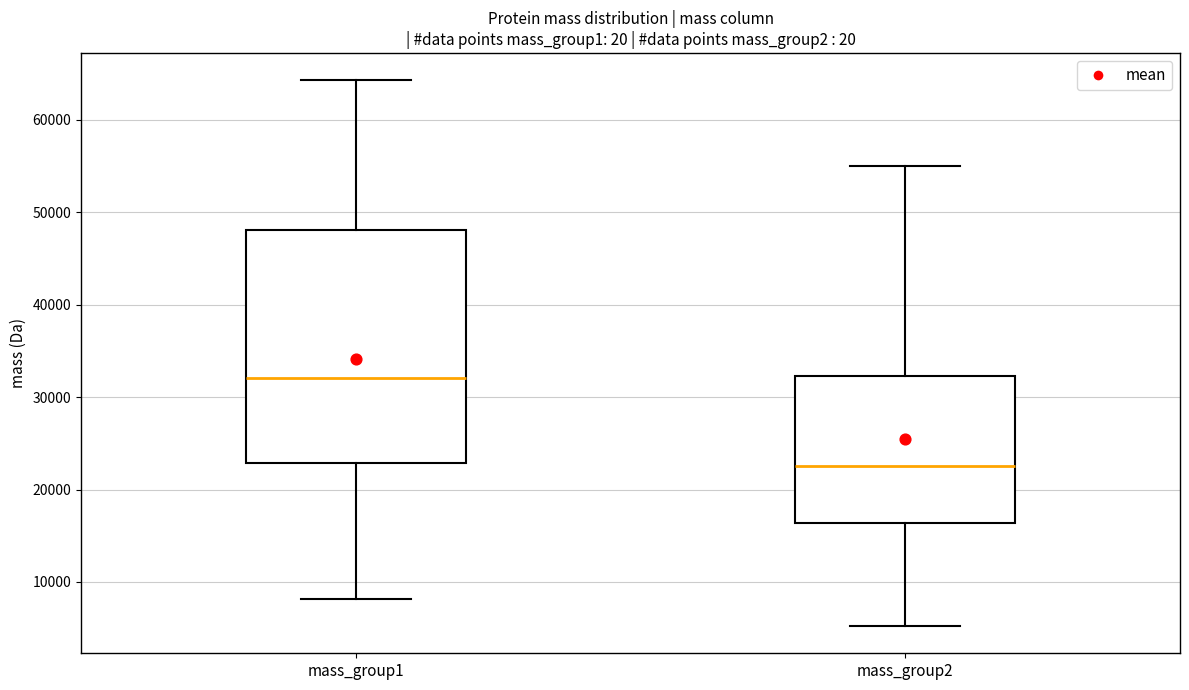

Where does the upper whisker of the box for mass_group1 end on the y-axis? The values are not printed on the chart, so give them approximately, as read against the axis.

64000